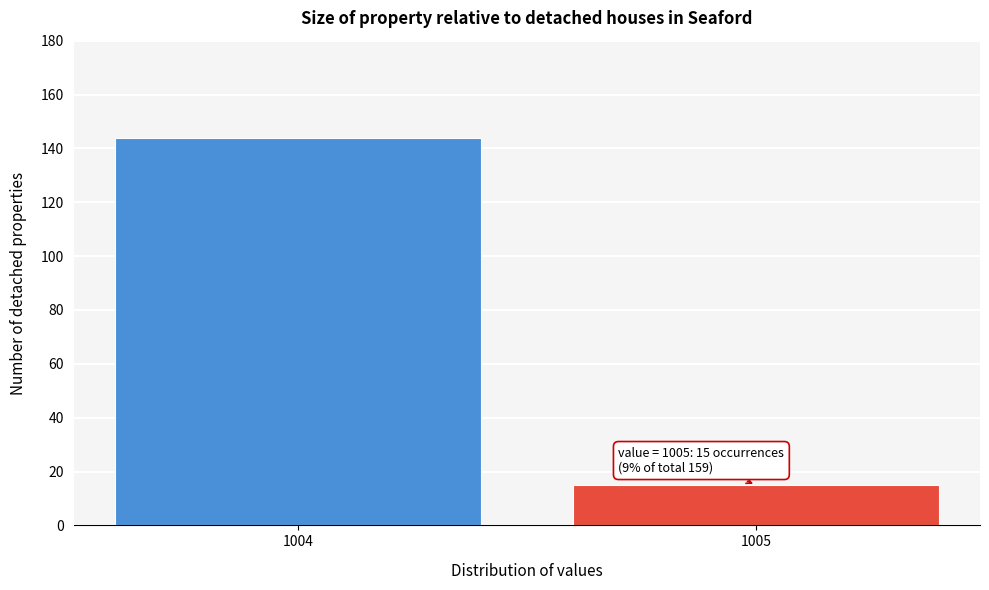

Reading right to left, extract all data points from this chart.

15	144